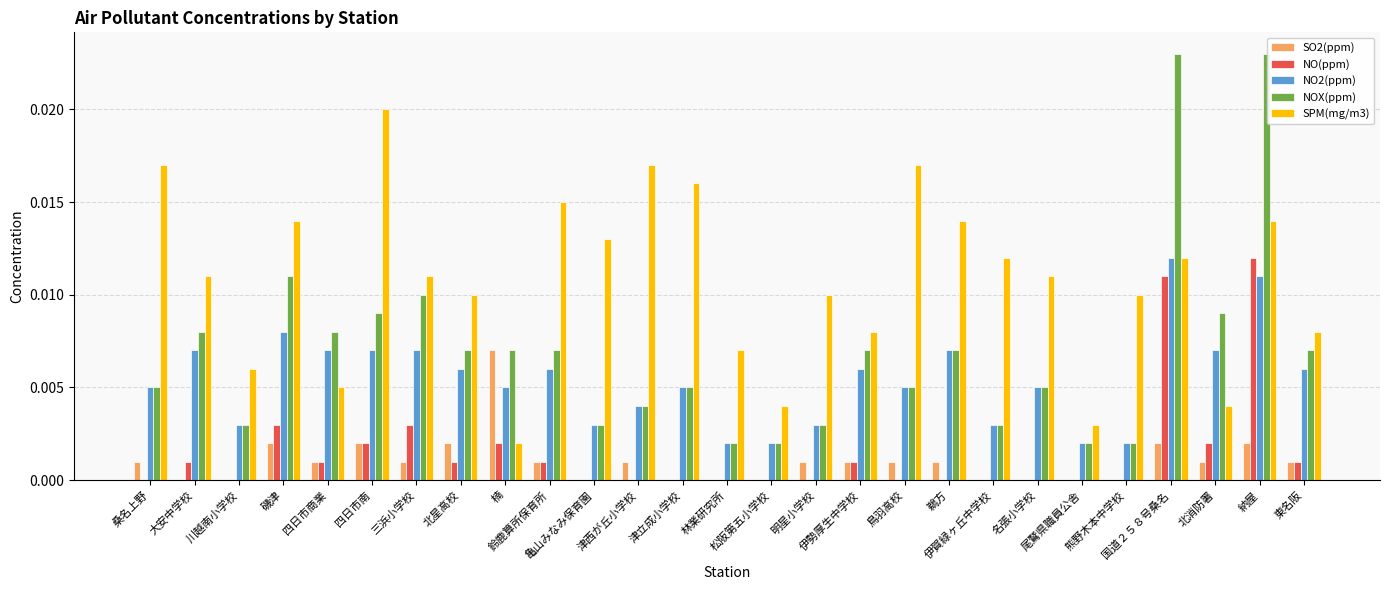

Which series has the largest total across all categories?

SPM(mg/m3)